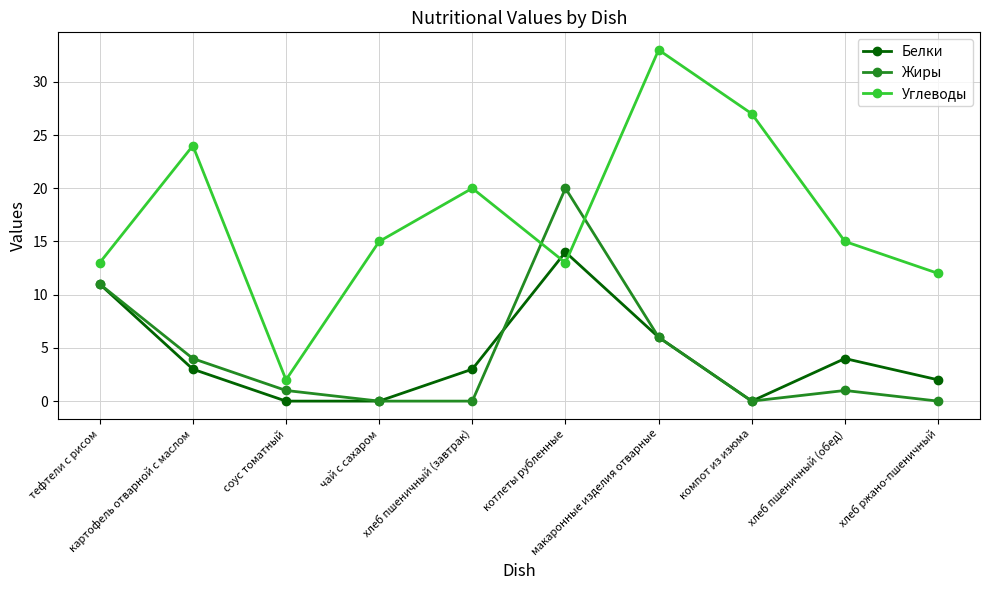

How many distinct data groups are displayed?

3